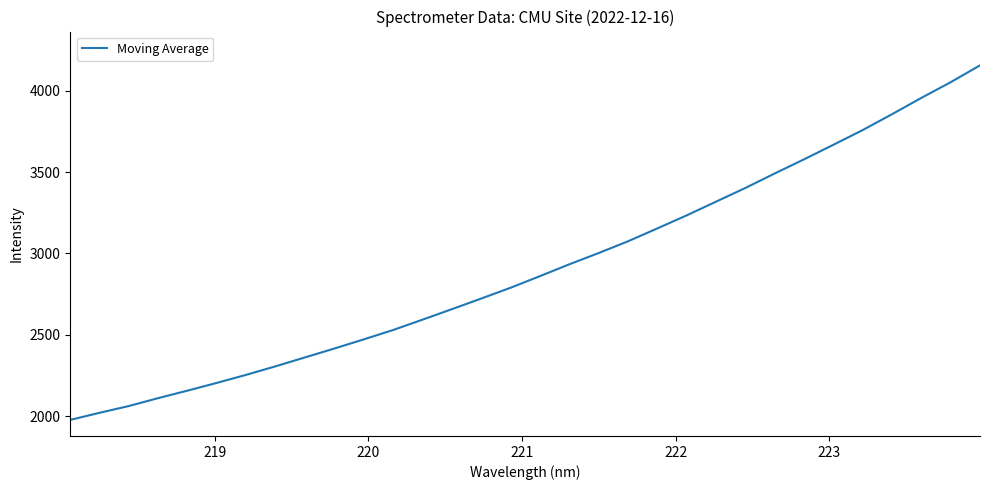

What is the difference between the maximum and minimum values?

2180.0